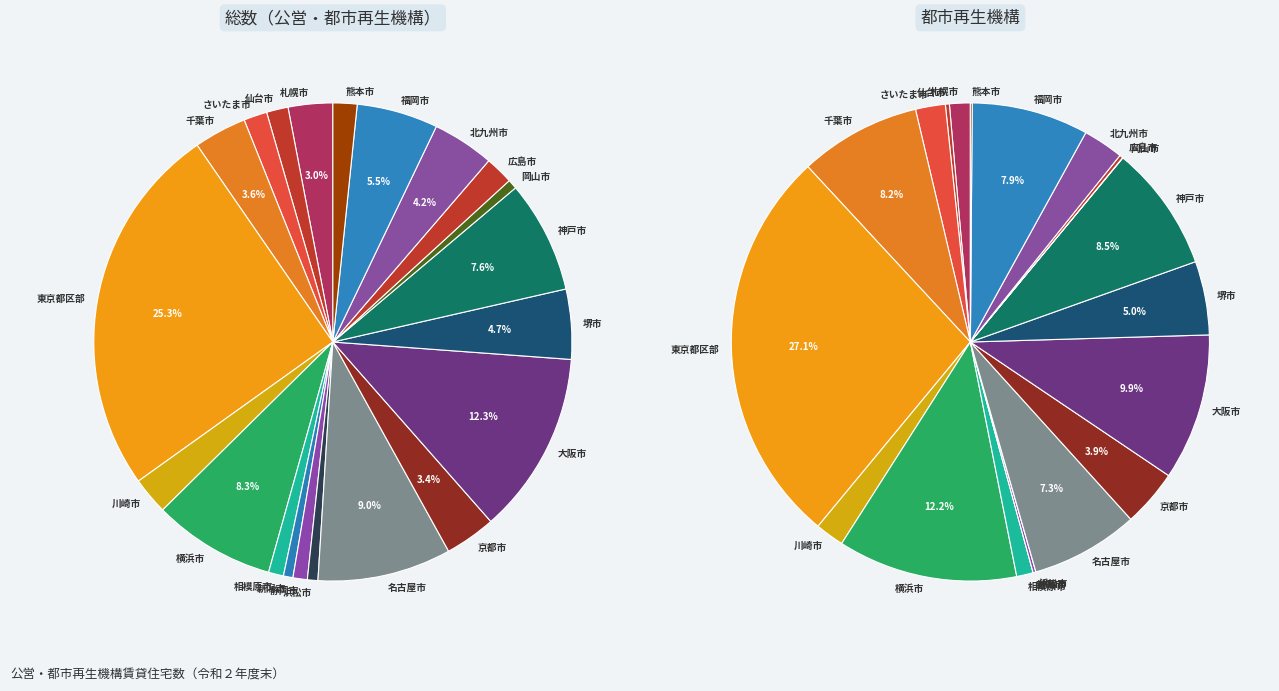

To the nearest percent, what percentage of the pie is 大阪市?

12%